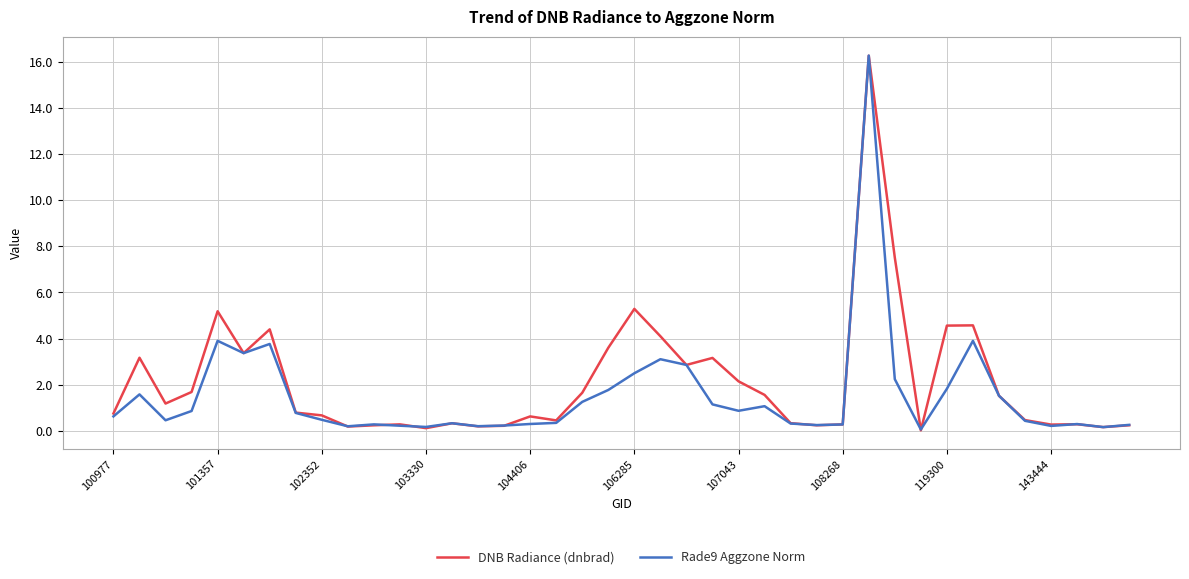

True or false: DNB Radiance (dnbrad) has more than 1 points higher than both neighbors.

True